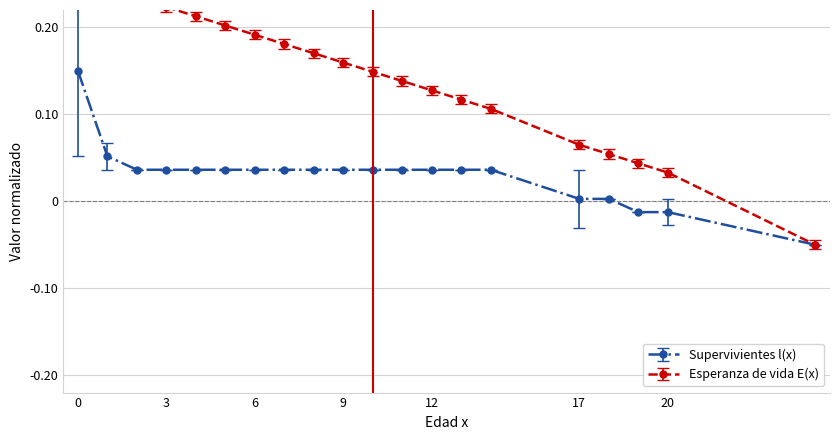

True or false: Esperanza de vida E(x) has more than 0 interior local peaks.

False